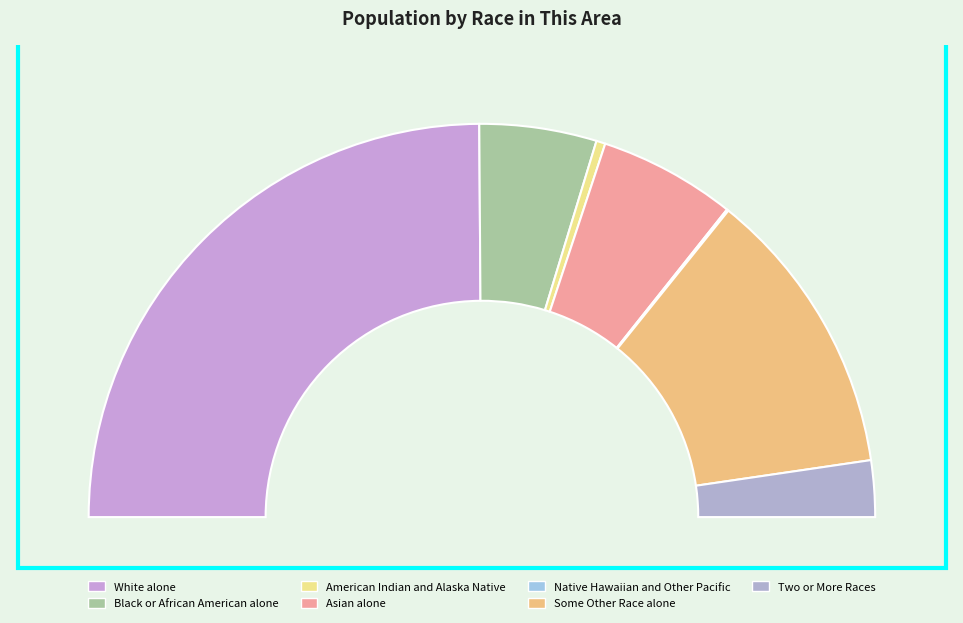

Rank the categories by value from highest to lowest.

White alone, Some Other Race alone, Asian alone, Black or African American alone, Two or More Races, American Indian and Alaska Native, Native Hawaiian and Other Pacific